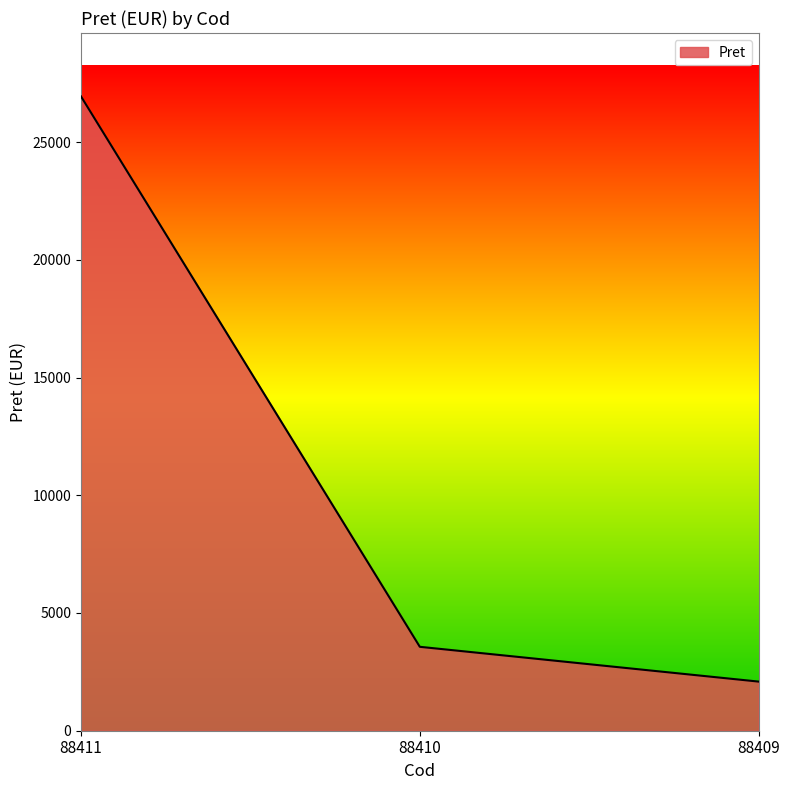

List the labels in order of value, largest first.

88411, 88410, 88409